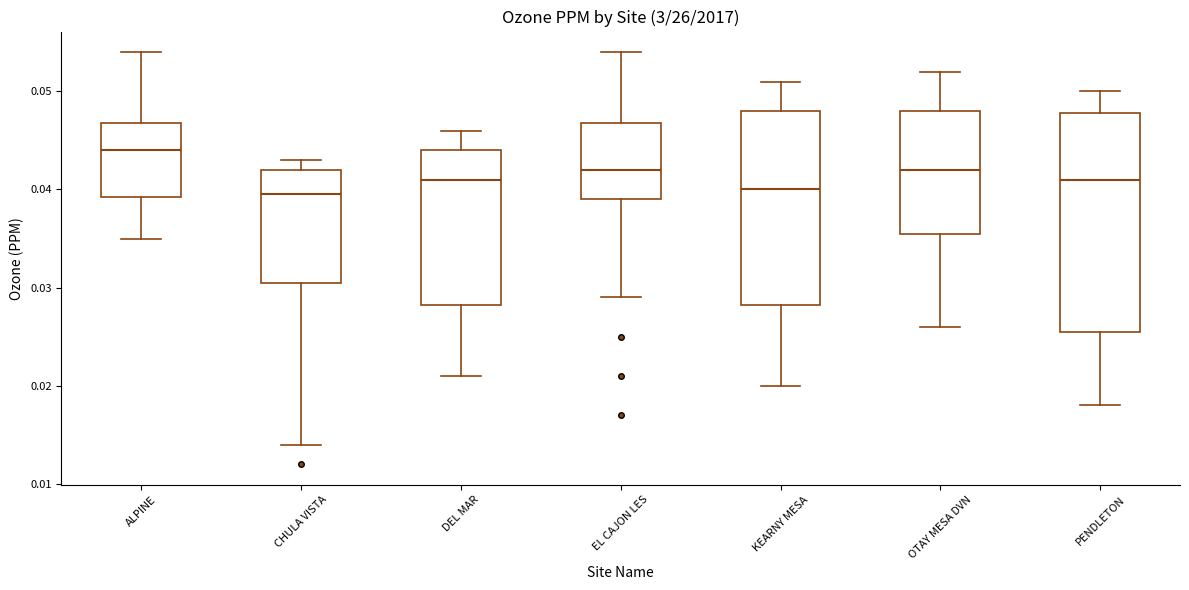

Reading left to right, transcribe this box plot: for each box, give where its median line is, the range the box spans, and where its two whiskers end, as read against the y-axis. The values are not printed on the chart, so give them approximately, as read against the axis.

ALPINE: median 0.044, box 0.039 to 0.047, whiskers 0.035 to 0.054
CHULA VISTA: median 0.040, box 0.031 to 0.042, whiskers 0.014 to 0.043
DEL MAR: median 0.041, box 0.028 to 0.044, whiskers 0.021 to 0.046
EL CAJON LES: median 0.042, box 0.039 to 0.047, whiskers 0.029 to 0.054
KEARNY MESA: median 0.040, box 0.028 to 0.048, whiskers 0.020 to 0.051
OTAY MESA DVN: median 0.042, box 0.036 to 0.048, whiskers 0.026 to 0.052
PENDLETON: median 0.041, box 0.026 to 0.048, whiskers 0.018 to 0.050